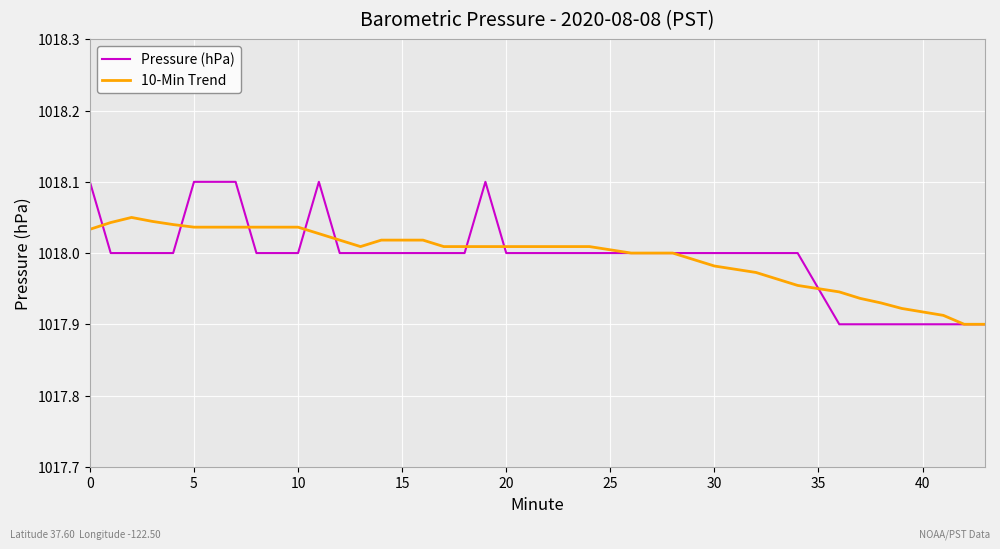

What is the maximum value shown in the chart?

1018.1